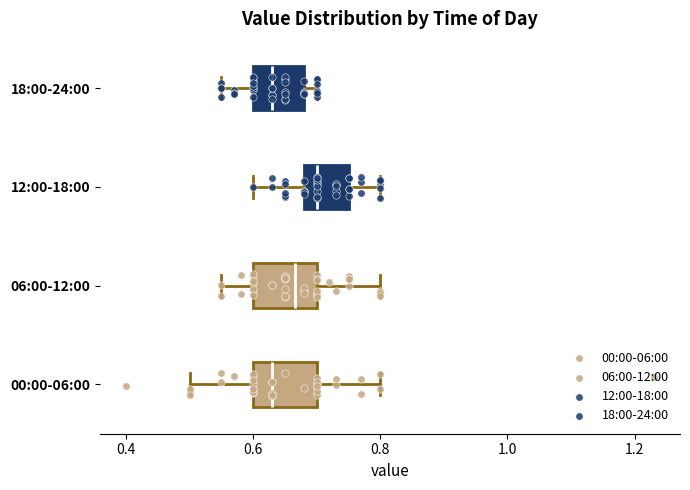

Where does the right whisker of the box for 00:00-06:00 end on the x-axis? The values are not printed on the chart, so give them approximately, as read against the axis.

0.80